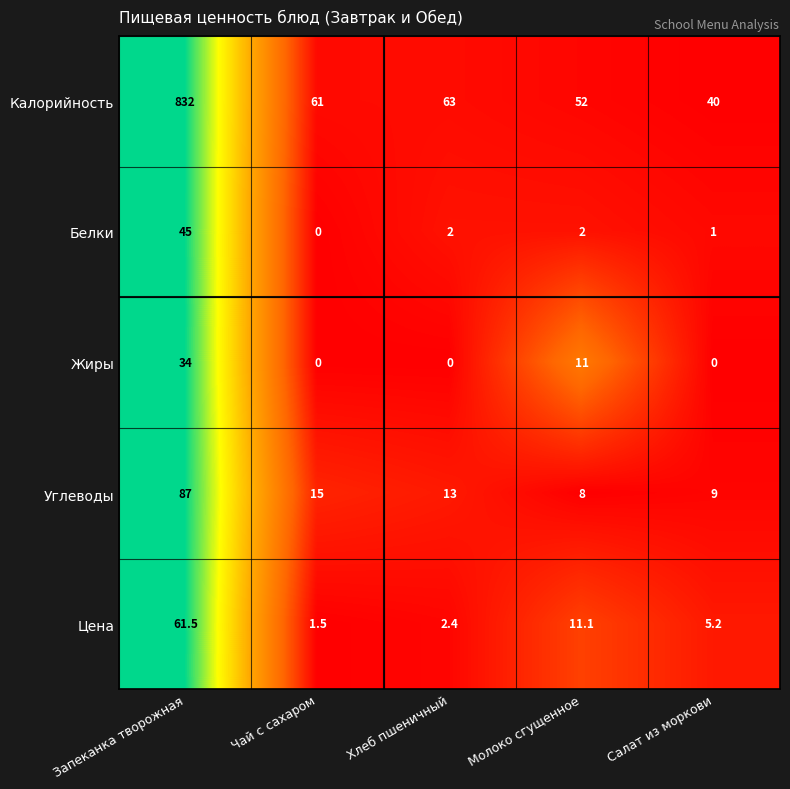

True or false: Калорийность has a value of 89.8 at Молоко сгущенное.

False